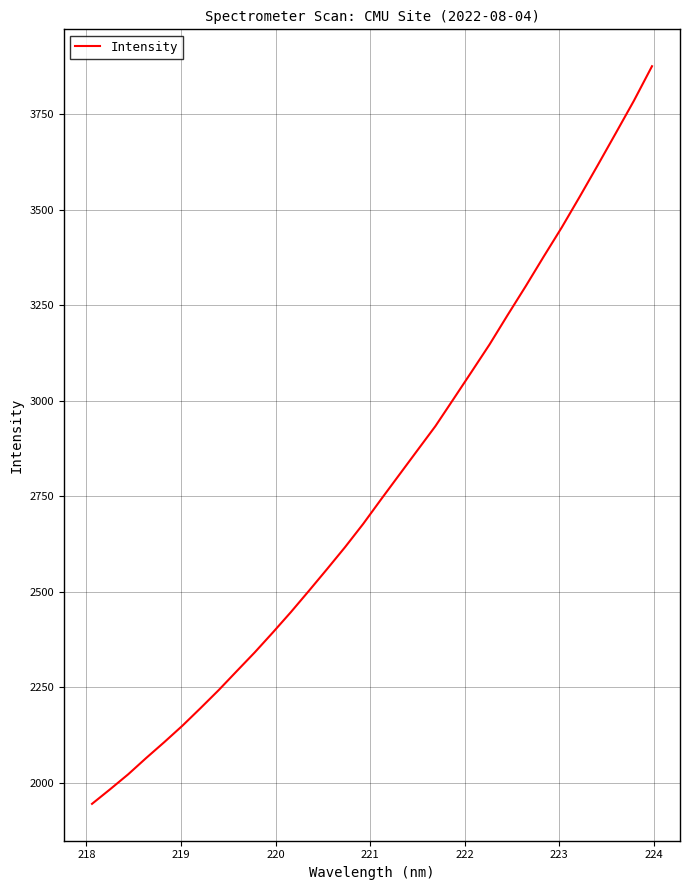

What is the difference between the maximum and minimum values?

1931.2